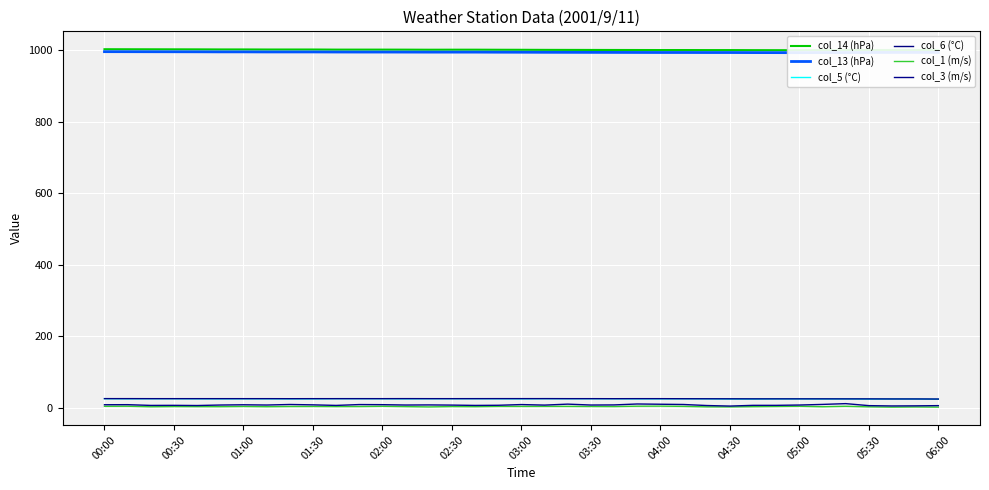

The value of col_5 (°C) at 03:00 is 36.0. True or false?

False